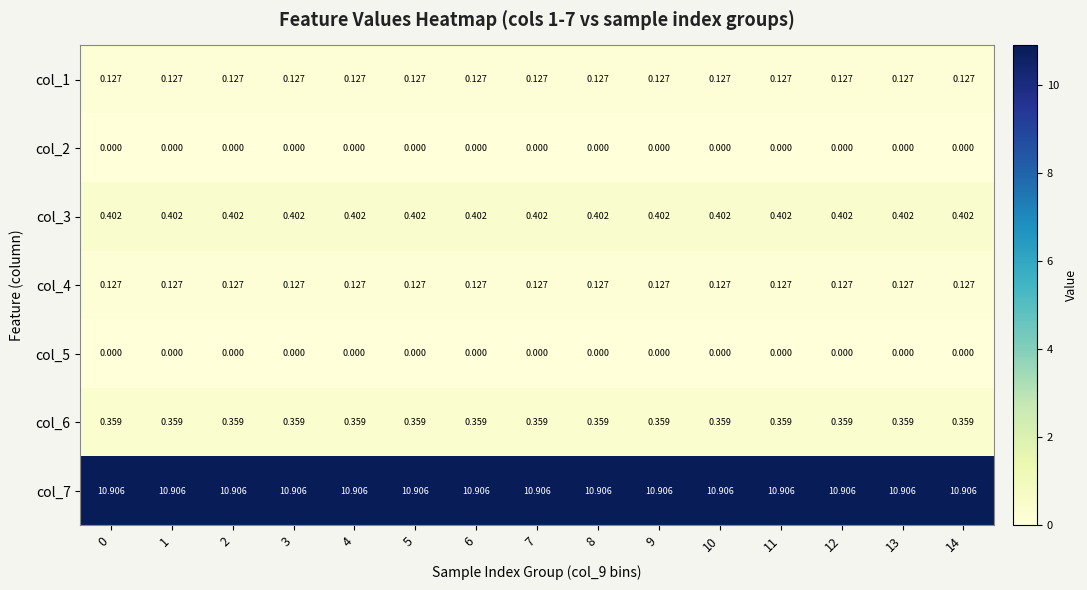

Is the value of col_6 at 4 greater than the value of col_2 at 11?

Yes